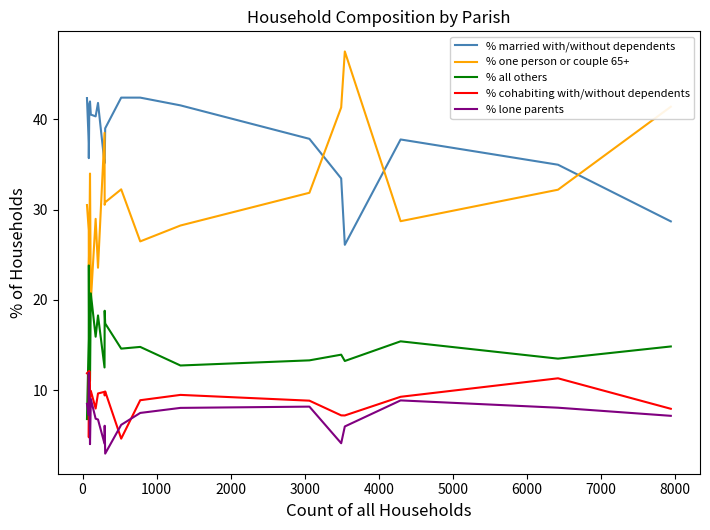

True or false: % cohabiting with/without dependents and % one person or couple 65+ cross at least once.

False